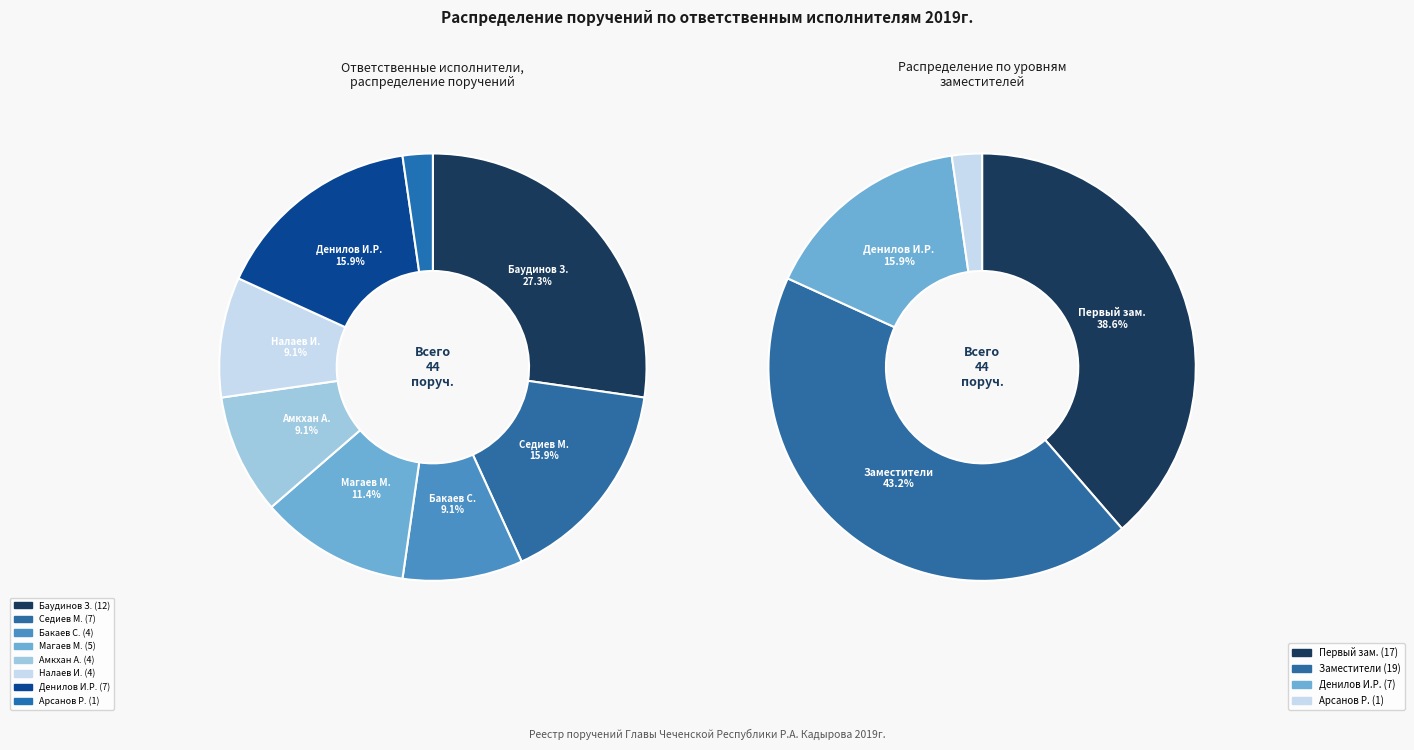

To the nearest percent, what portion does Арсанов Р. represent?

2%